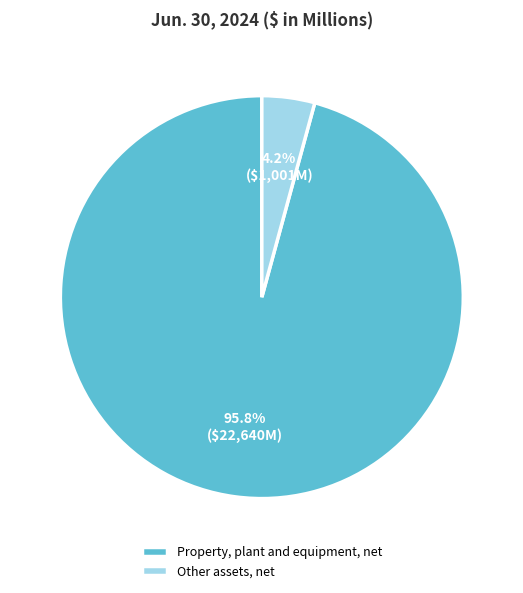

Is it true that Other assets, net is 12% of the pie?

False